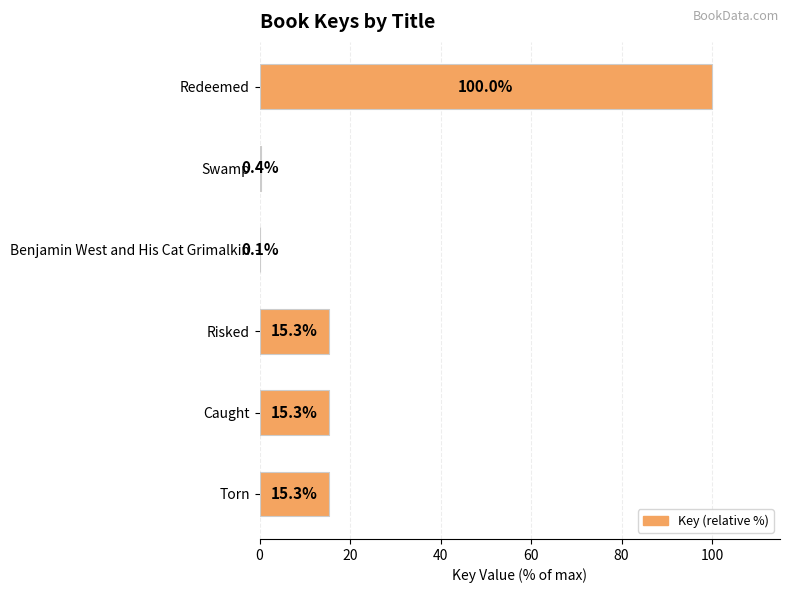

What is the sum of all values?

146.3